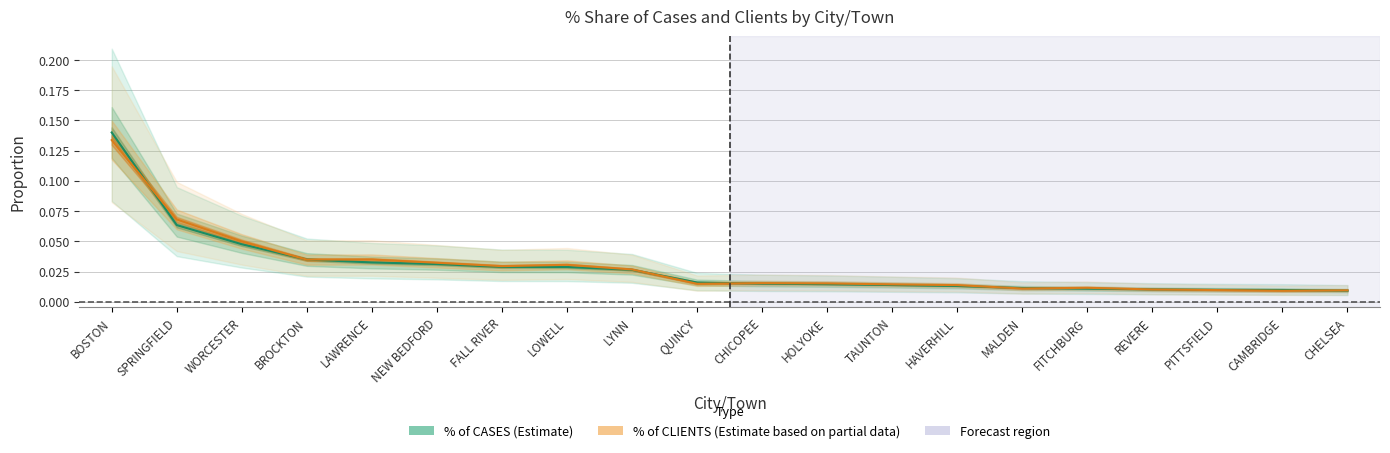

Is the value of % of CASES at HAVERHILL greater than the value of % of CLIENTS at HAVERHILL?

No